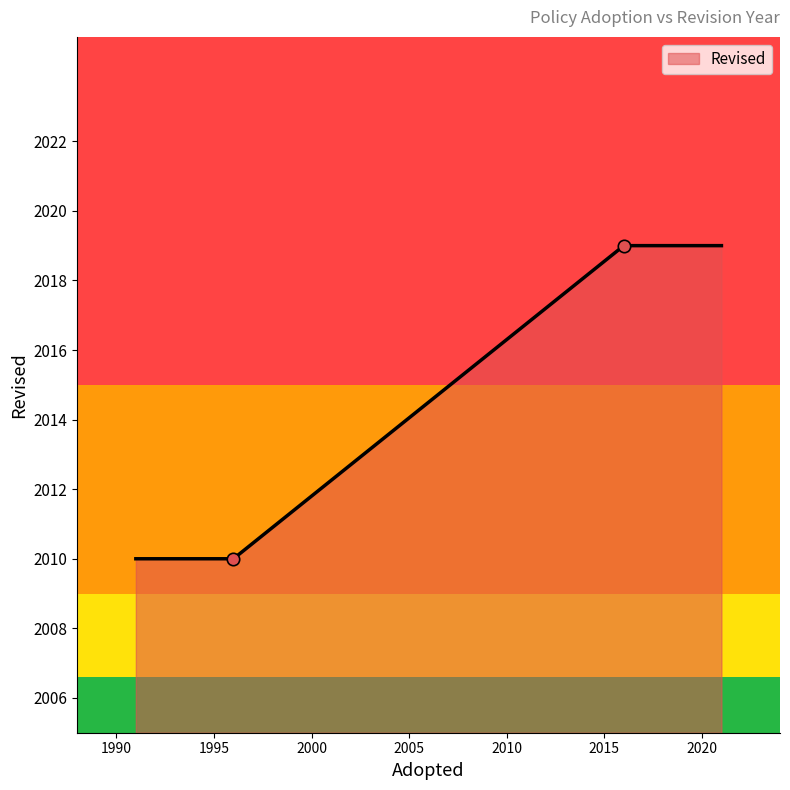

What is the ratio of the value at 1996 to the value at 2016?

1.0